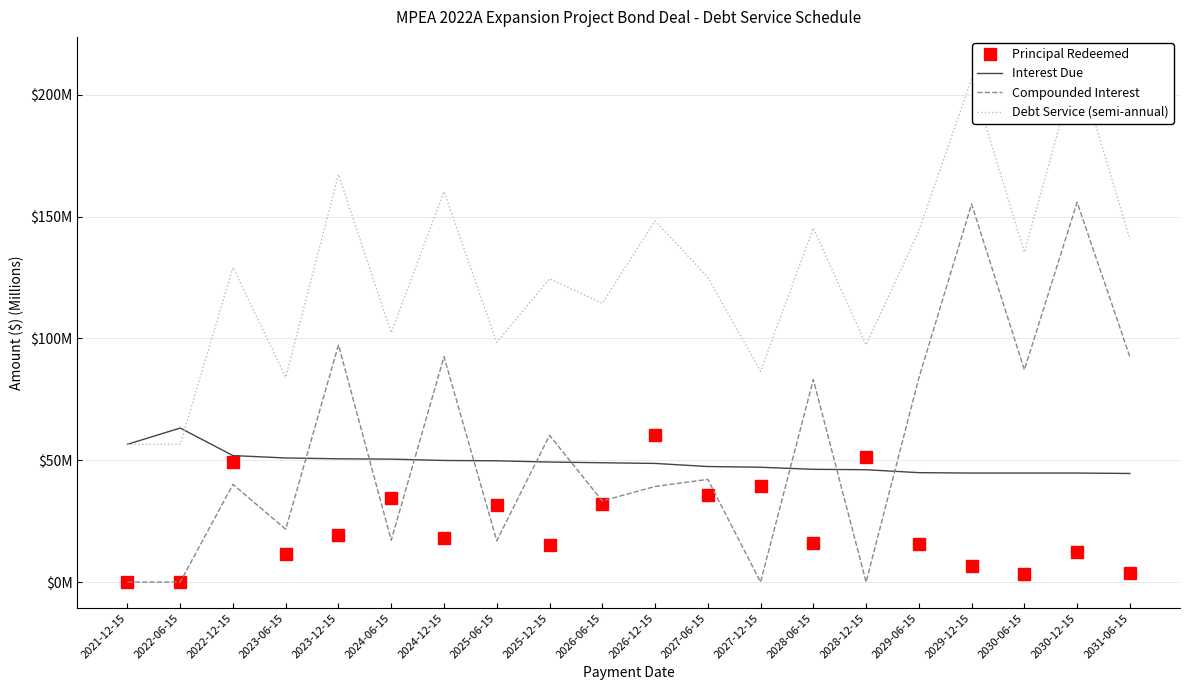

Does the chart have visible grid lines?

Yes